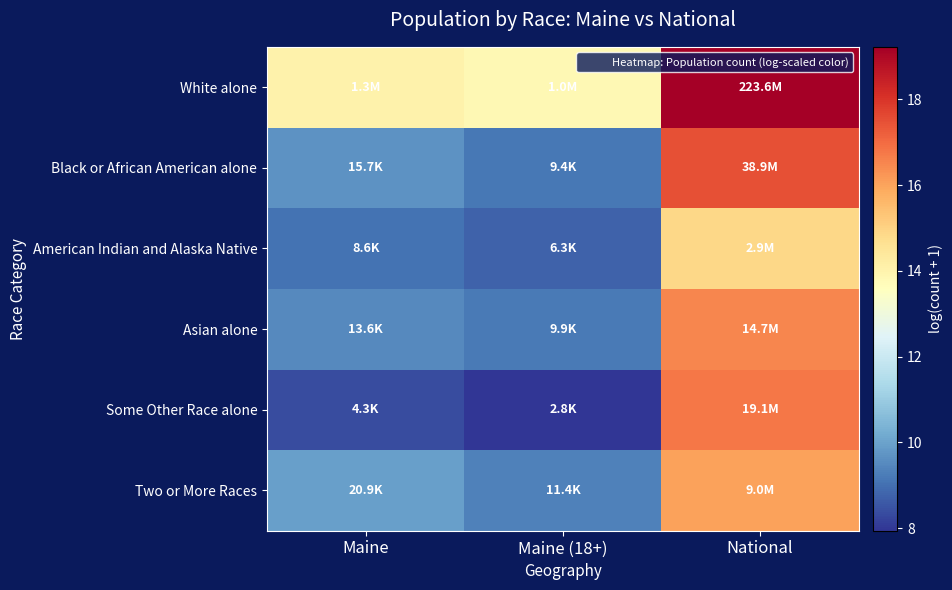

Reading right to left, list all the values displayed in this chart.

White alone: National=19.2	Maine (18+)=13.8	Maine=14.1
Black or African American alone: National=17.5	Maine (18+)=9.1	Maine=9.7
American Indian and Alaska Native: National=14.9	Maine (18+)=8.7	Maine=9.1
Asian alone: National=16.5	Maine (18+)=9.2	Maine=9.5
Some Other Race alone: National=16.8	Maine (18+)=7.9	Maine=8.4
Two or More Races: National=16.0	Maine (18+)=9.3	Maine=9.9